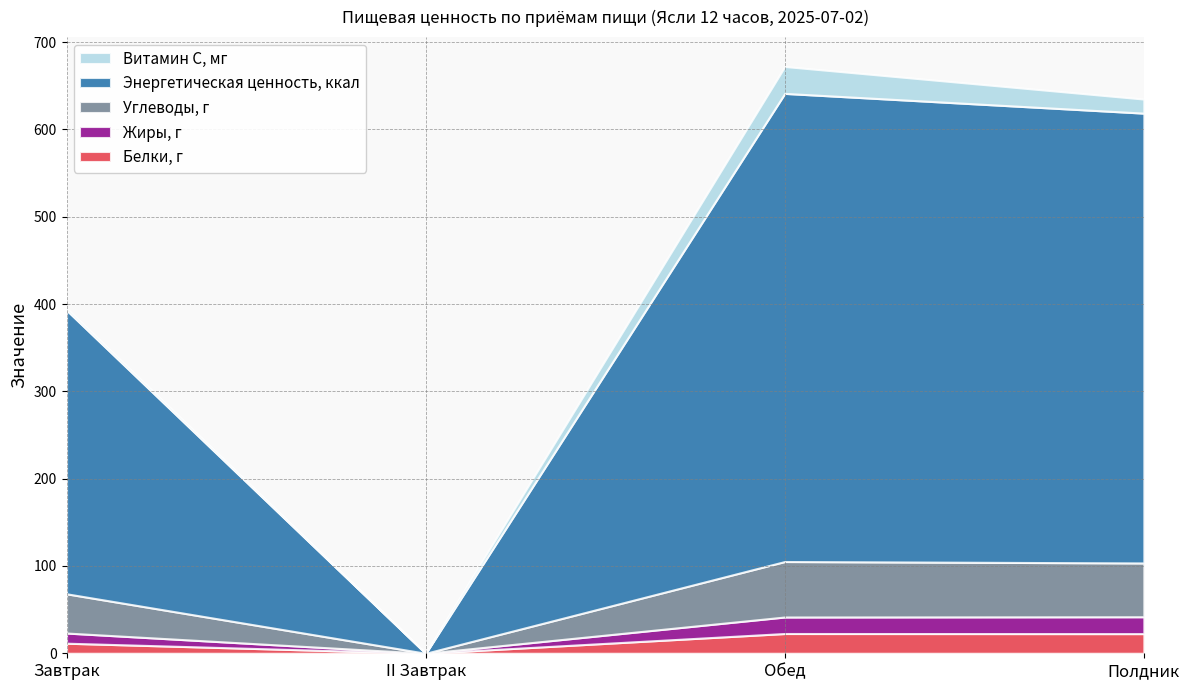

Reading left to right, transcribe all the data shown in this chart.

Белки, г: Завтрак=11.5	II Завтрак=0.0	Обед=22.6	Полдник=22.5
Жиры, г: Завтрак=11.7	II Завтрак=0.0	Обед=18.9	Полдник=19.3
Углеводы, г: Завтрак=45.0	II Завтрак=0.0	Обед=63.5	Полдник=61.6
Энергетическая ценность, ккал: Завтрак=325.0	II Завтрак=0.0	Обед=536.2	Полдник=515.2
Витамин С, мг: Завтрак=2.2	II Завтрак=0.0	Обед=30.9	Полдник=16.1